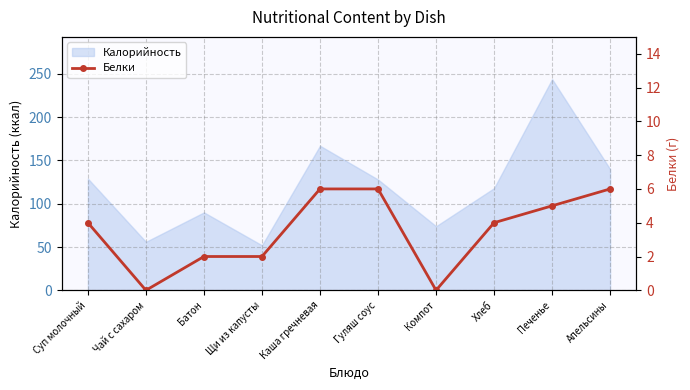

At which category does the chart reach its minimum across all series?

Чай с сахаром